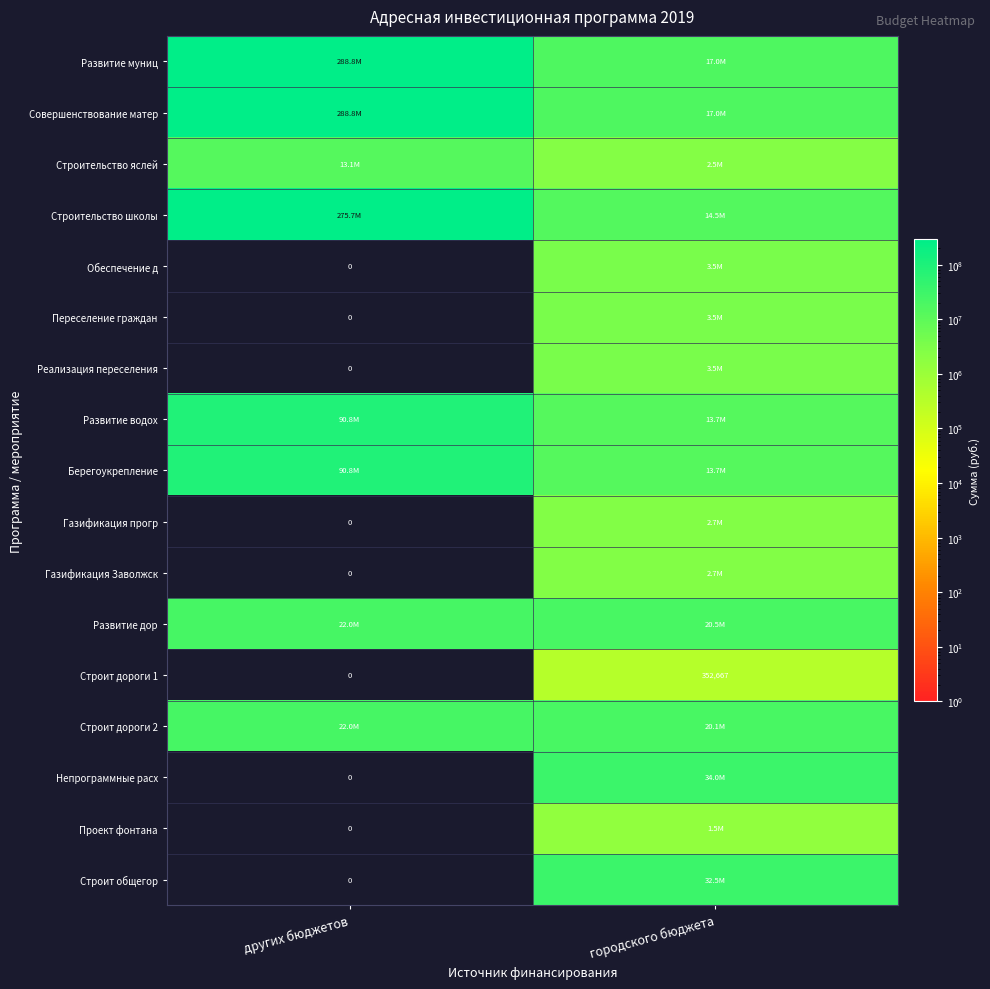

What is the sum of all Строит дороги 1 values?

352667